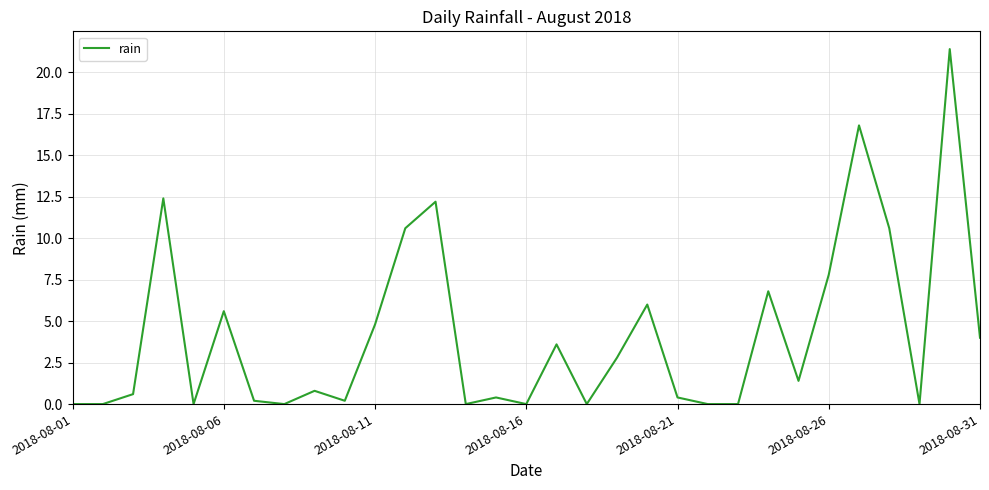

What is the difference between the maximum and minimum values?

21.4